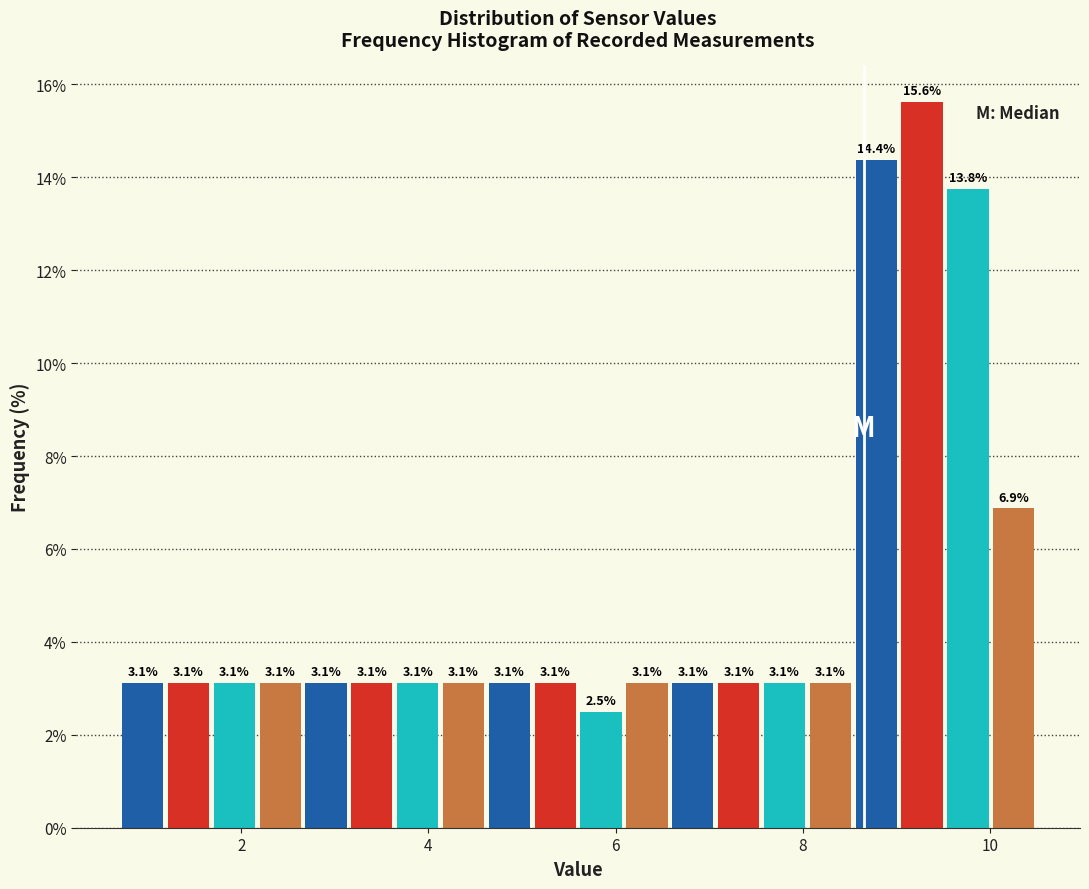

Around what value on the x-axis is the tallest bar? Give the approximate position of its centre, as read against the axis.

9.2